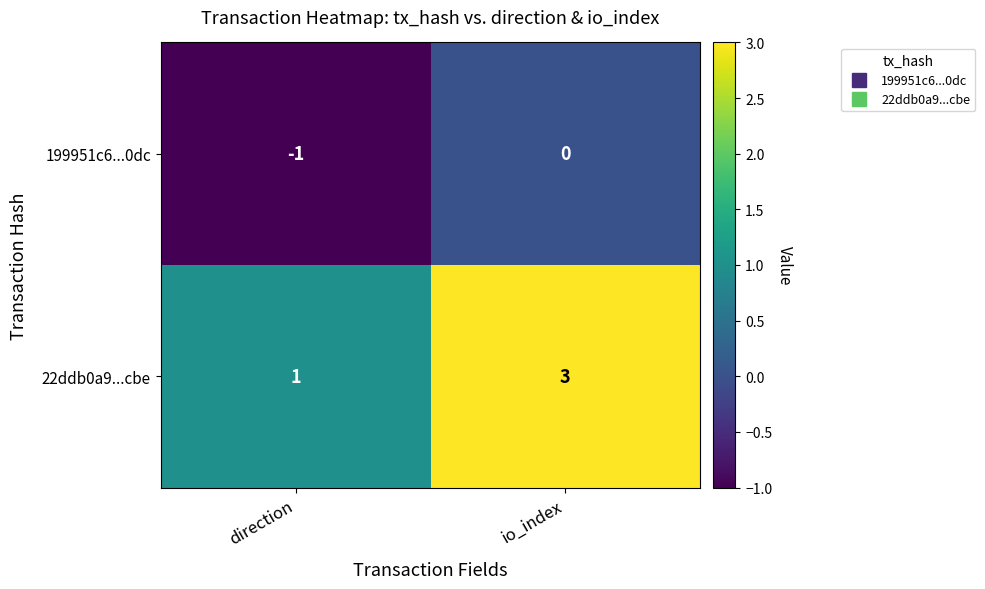

At which category is the sum across all series the highest?

io_index